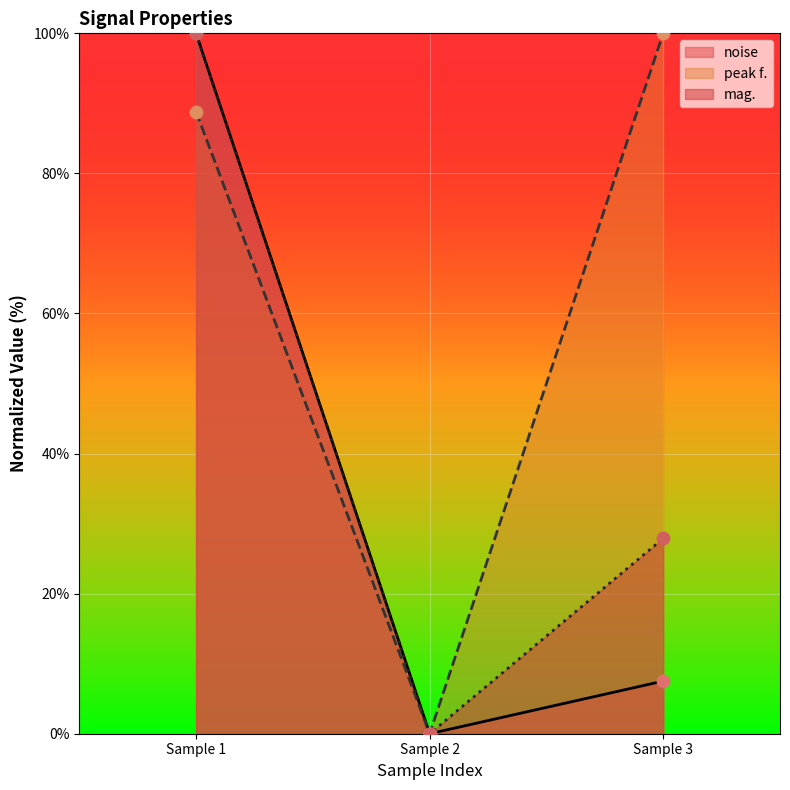

Is the value of mag. at 0 greater than the value of peak f. at 0?

Yes